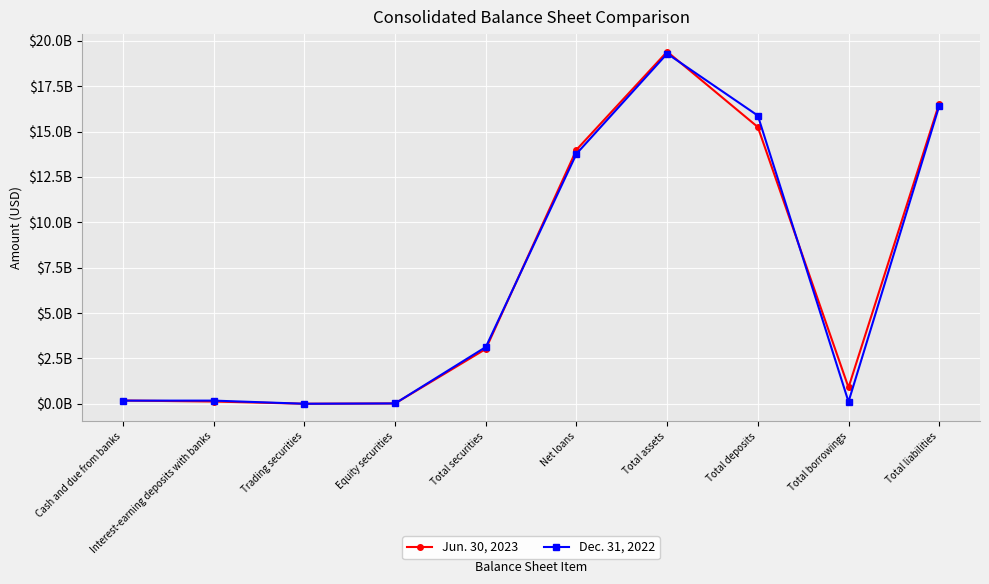

Does the chart have visible grid lines?

Yes